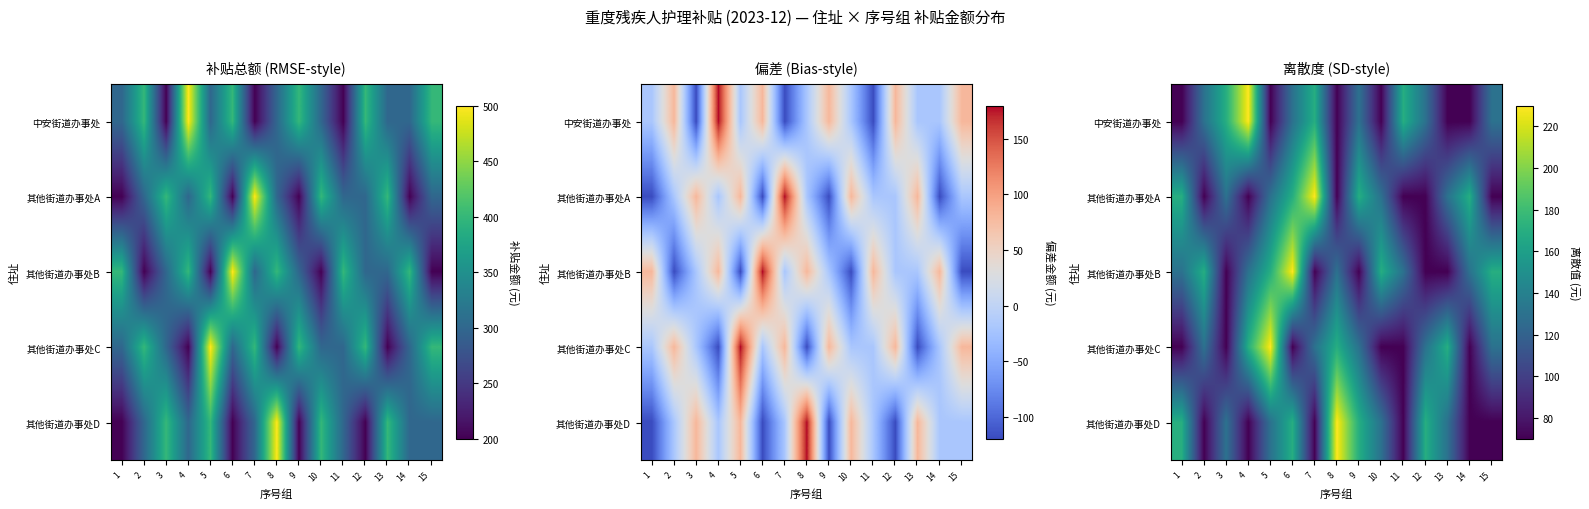

Which has a higher value, 7 or 10?

7